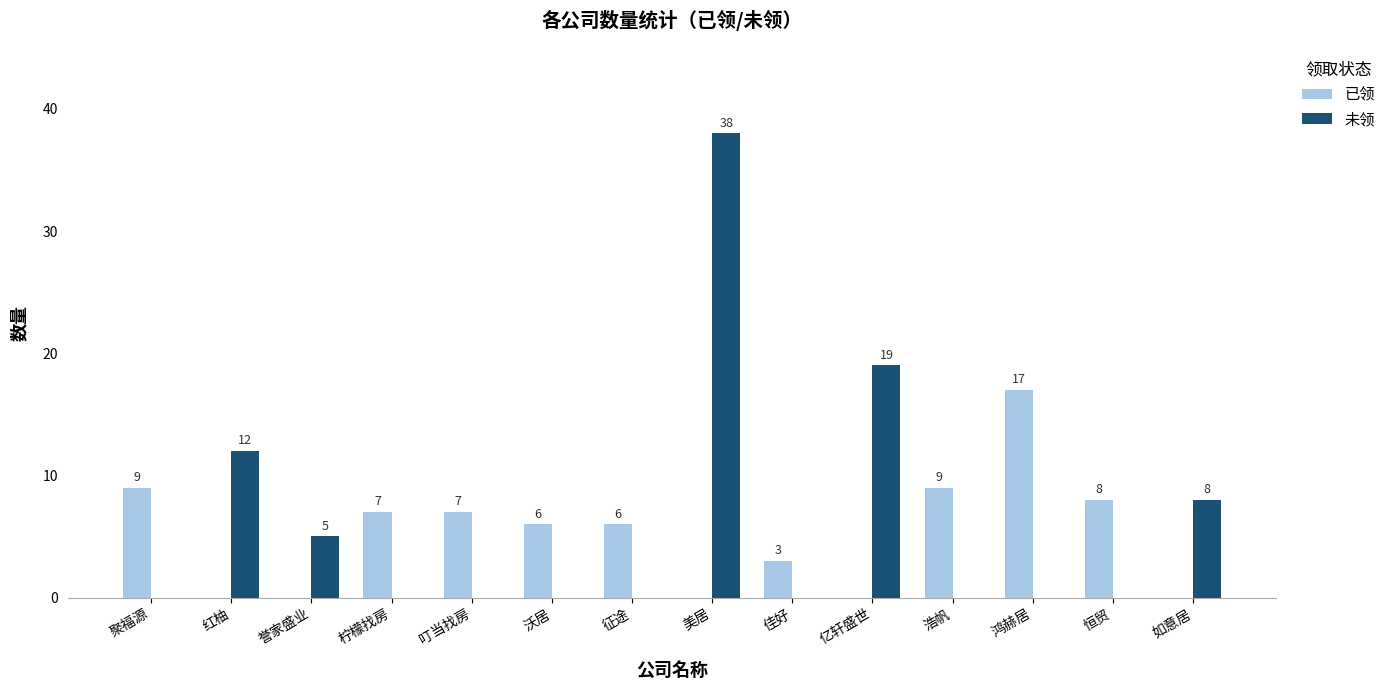

What is the spread (max minus min) of values at 誉家盛业?

5